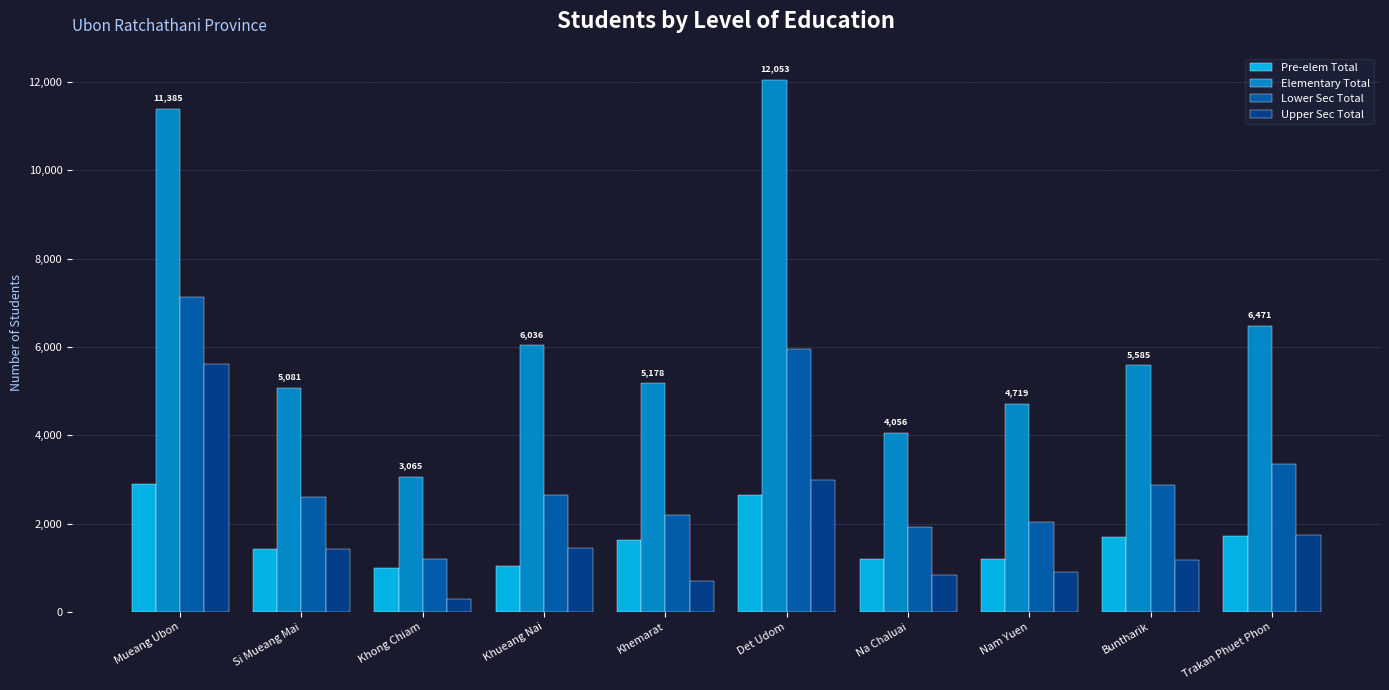

What is the total value across all series at Khemarat?

9698